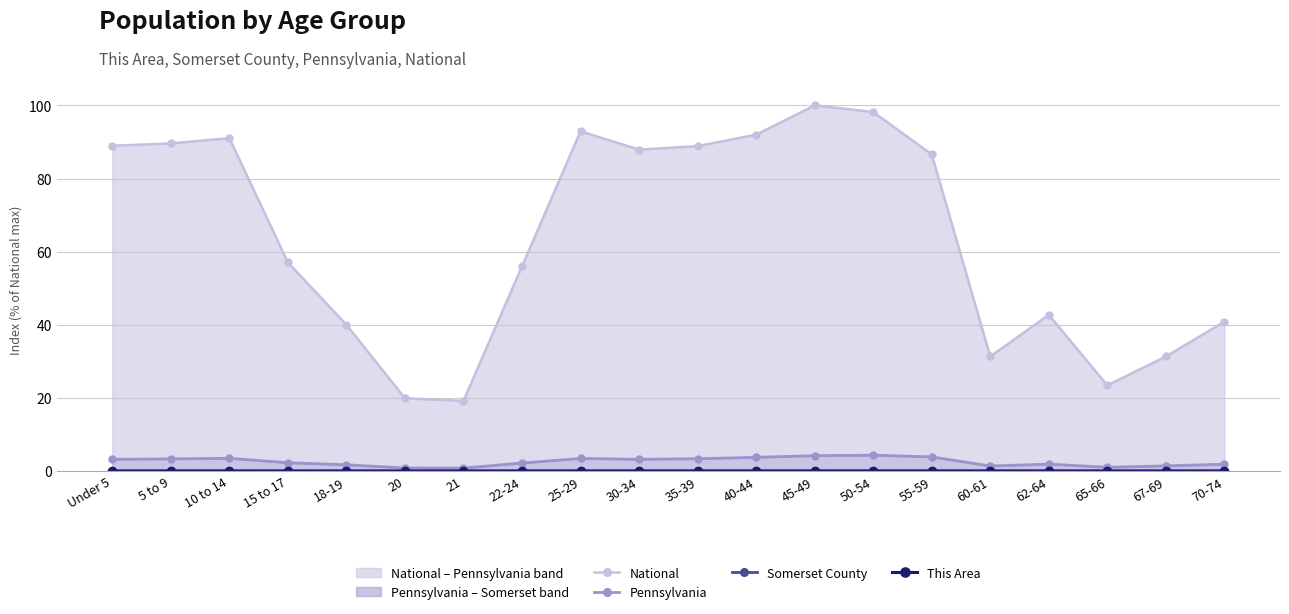

What is the label of the 9th point from the right?

40-44